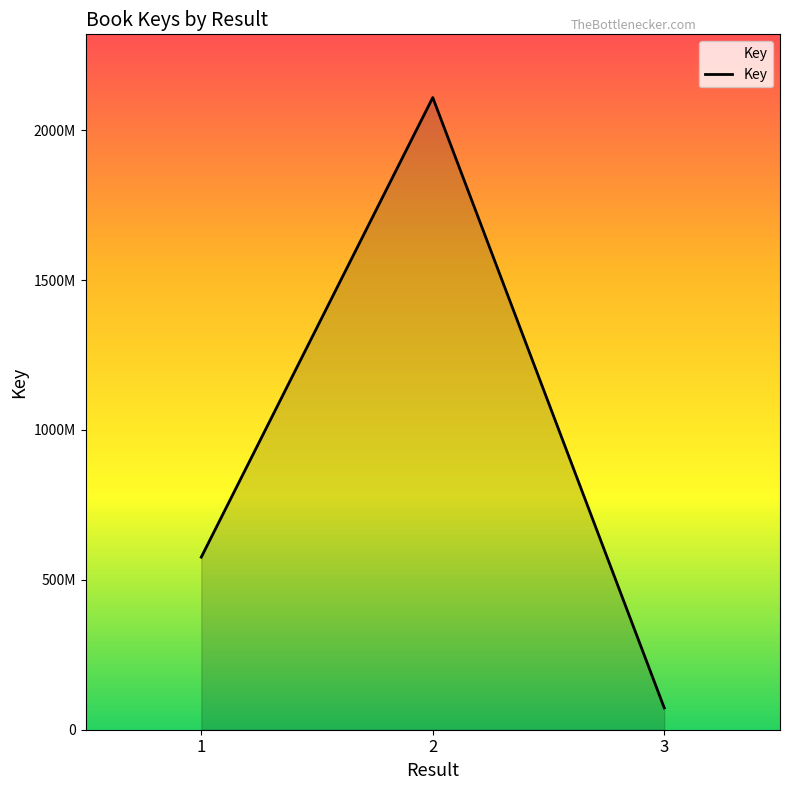

Does the chart display data point markers on the line(s)?

No